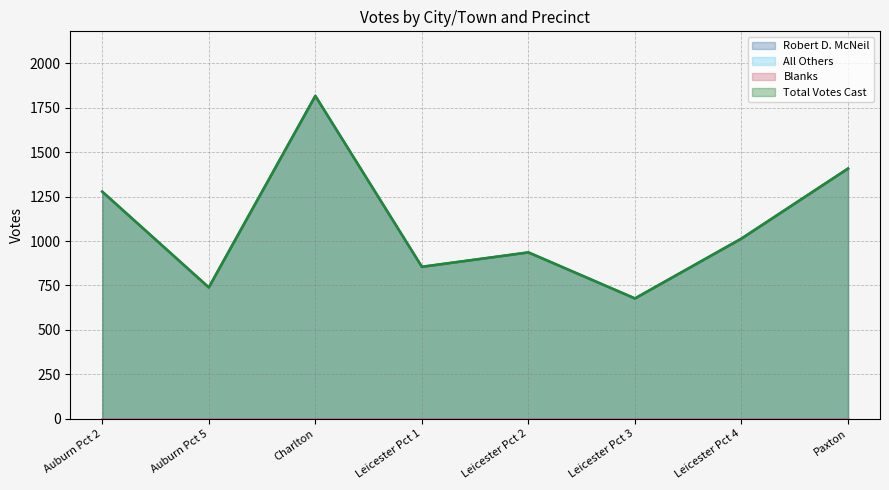

At which category does Total Votes Cast reach its first local peak?

Charlton